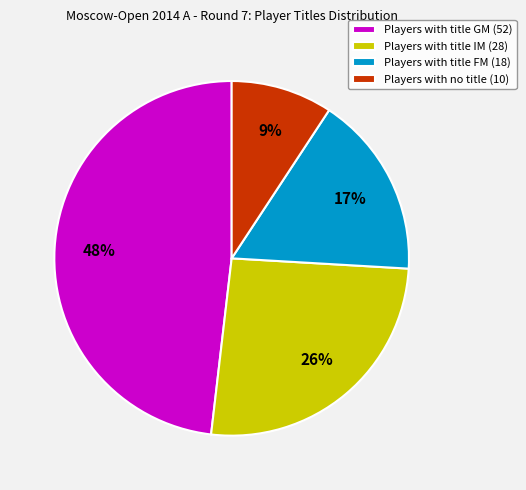

The Players with title FM (18) slice represents 26% of the pie. True or false?

False